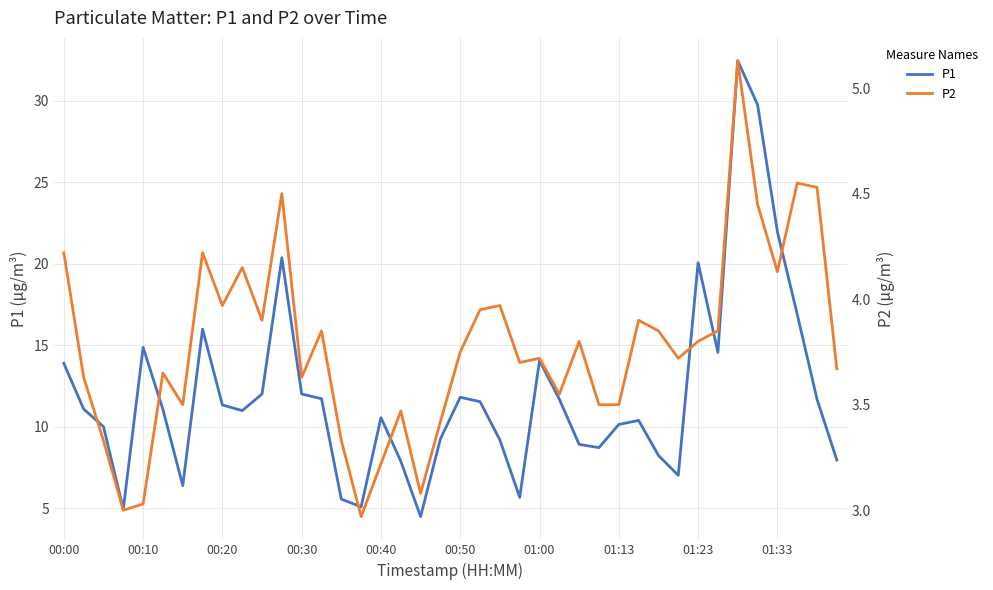

What is the difference between the P1 values at 00:30 and 00:50?

0.2